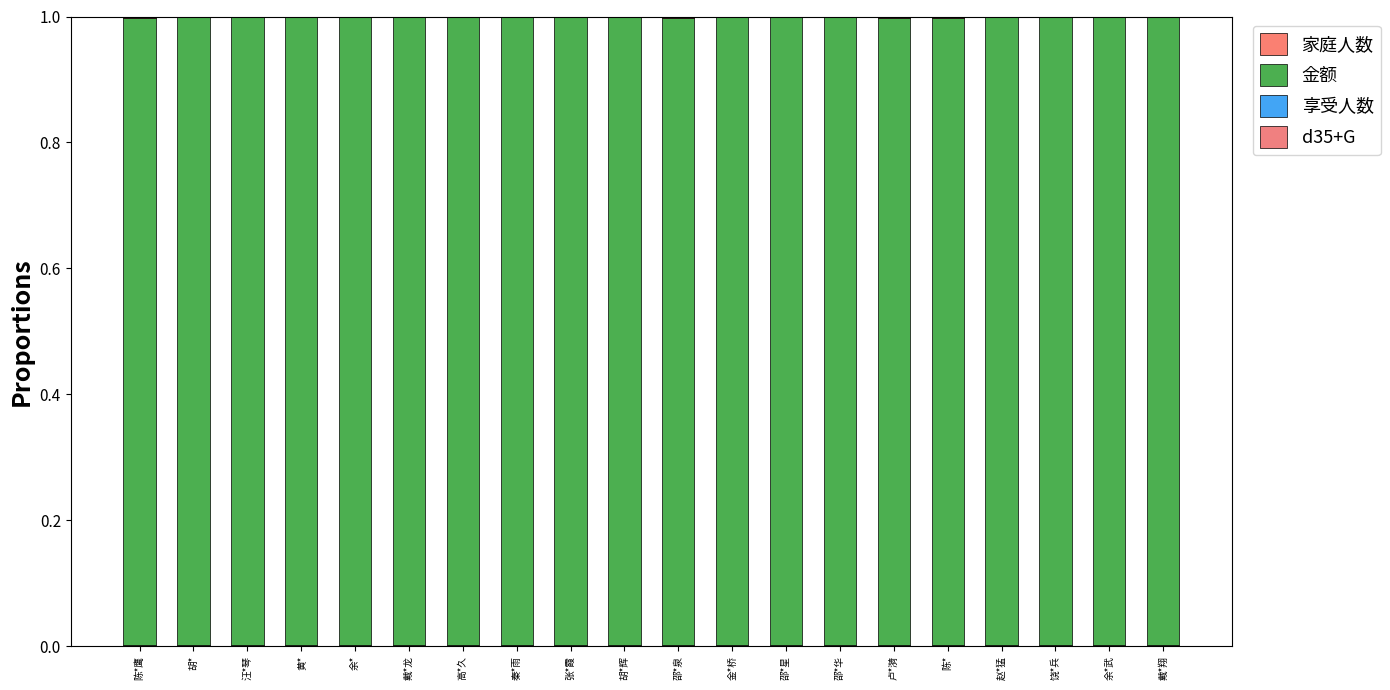

Are the bars horizontal?

No